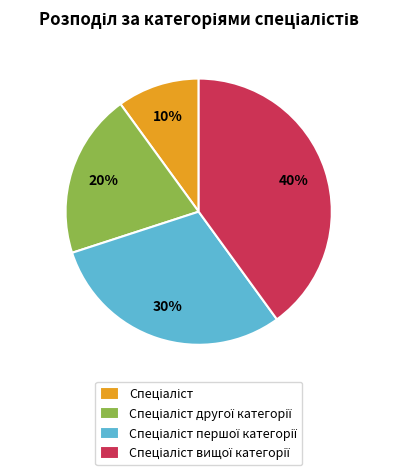

To the nearest percent, what is the average slice percentage?

25%